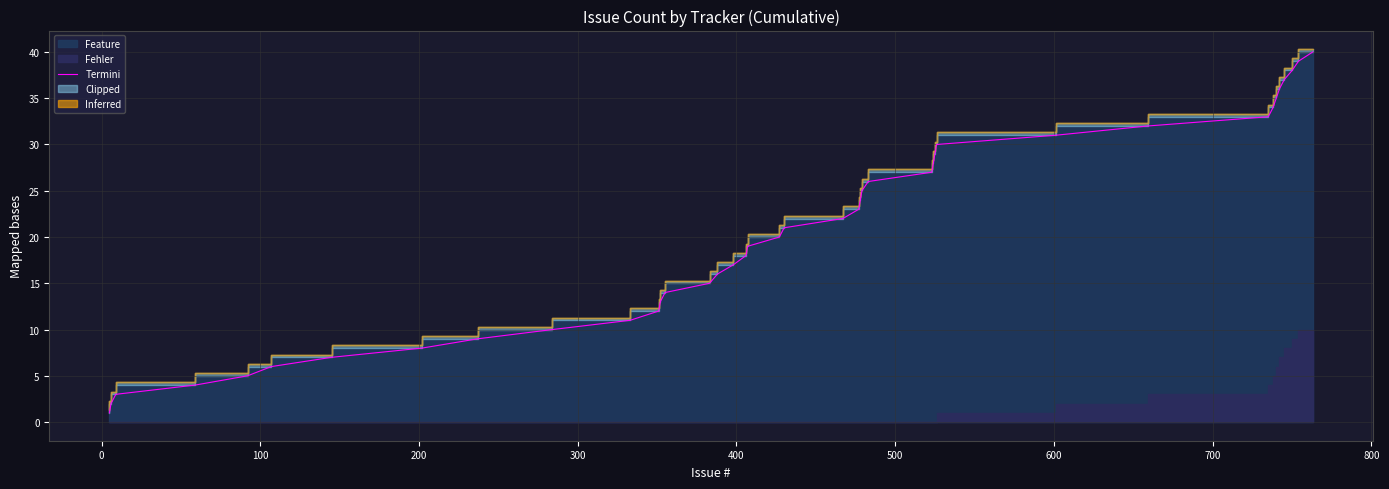

Reading left to right, list all the values displayed in this chart.

1	2	3	4	5	6	7	8	9	10	11	12	13	14	15	16	17	18	19	20	21	22	23	24	25	26	27	28	29	30	31	32	33	34	35	36	37	38	39	40